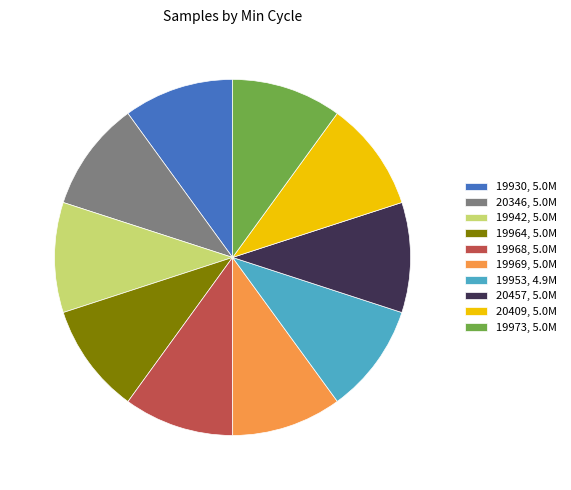

The 19964, 5.0M slice represents 21% of the pie. True or false?

False